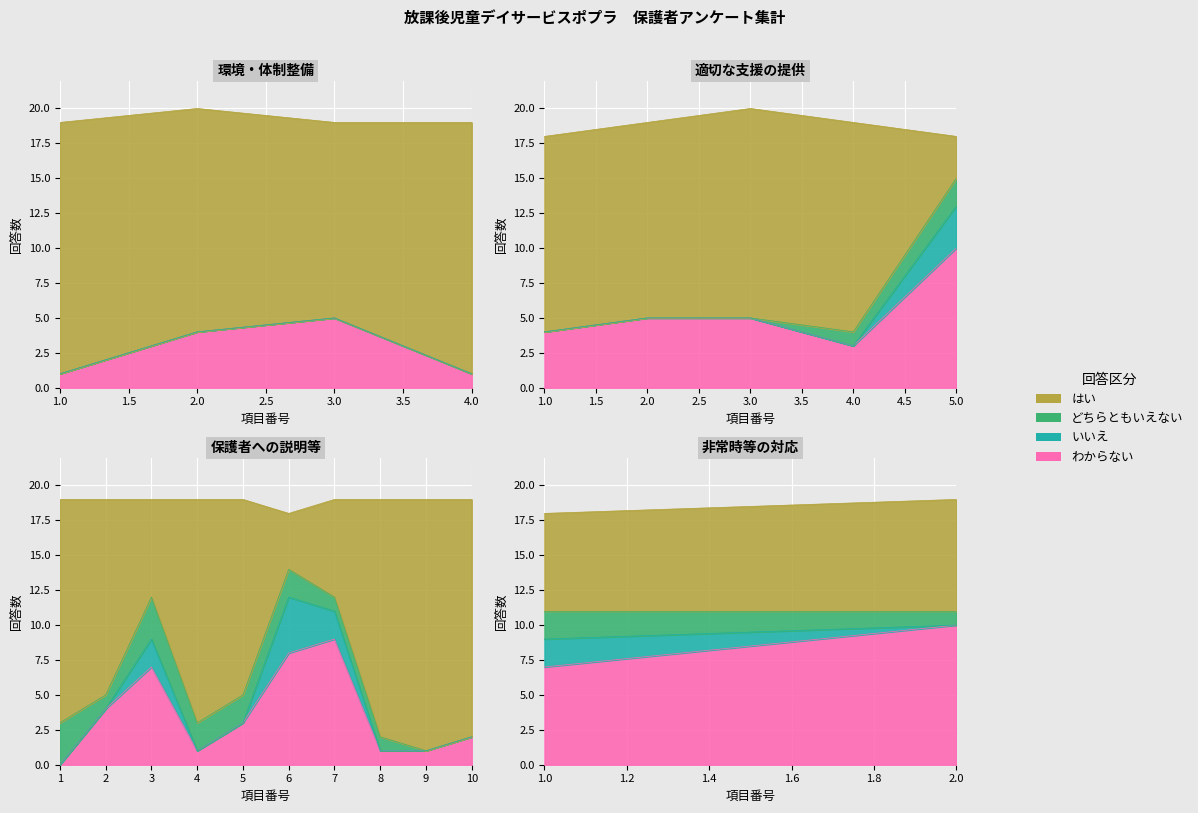

Which label corresponds to the largest value in the chart?

1